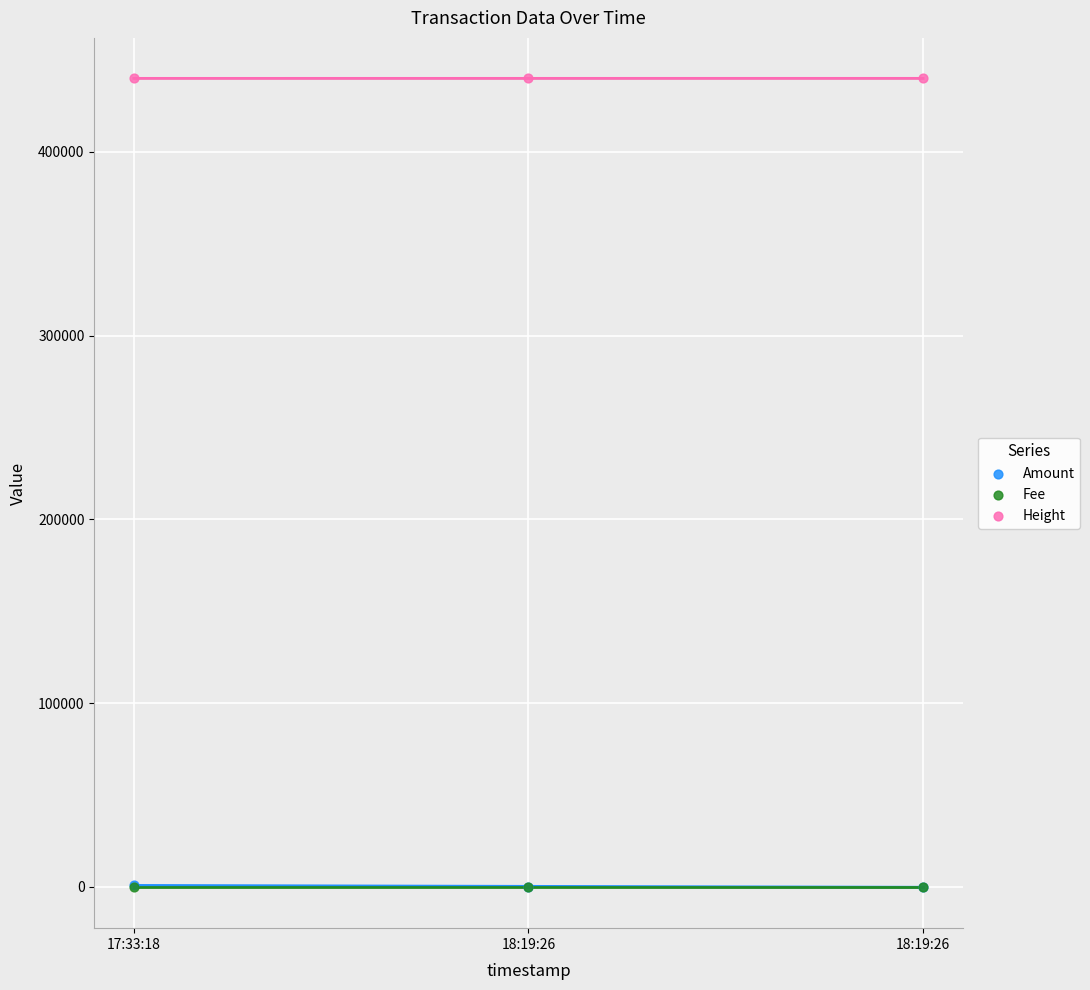

Which series has the widest spread of Y values?

Amount